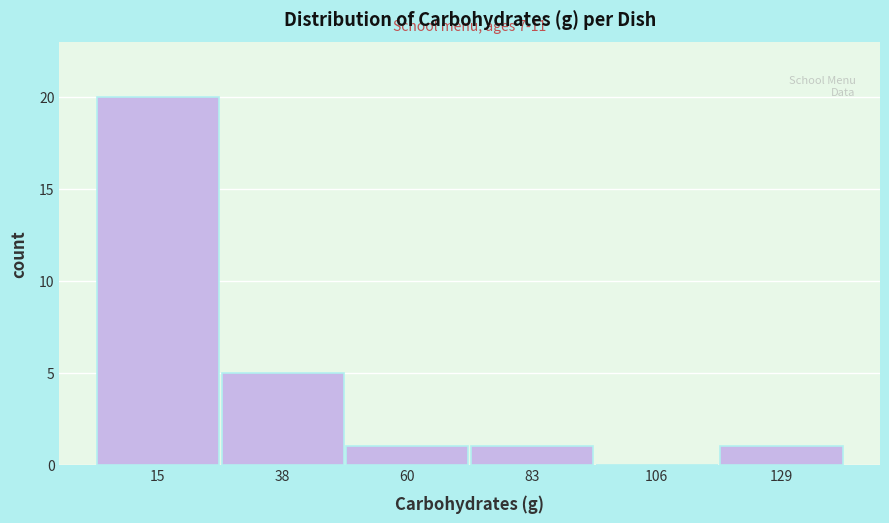

Over which range of the x-axis is the bar tallest?

5 to 25